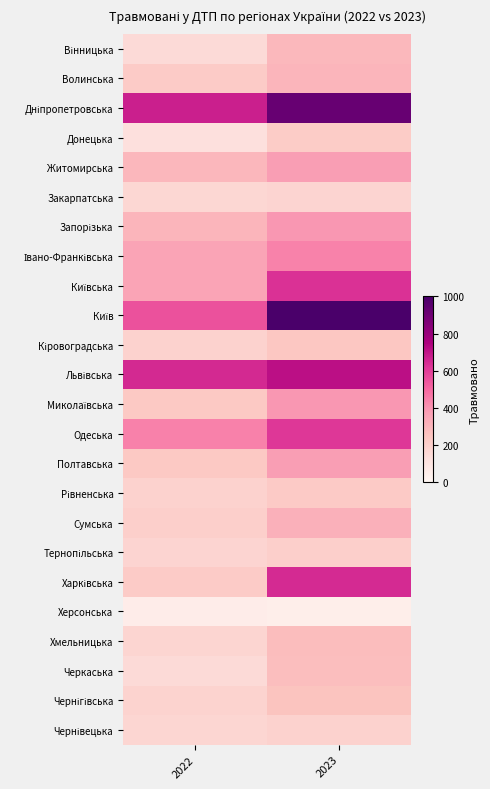

At 2023, list the series in order from largest to smallest.

Київ, Дніпропетровська, Львівська, Харківська, Київська, Одеська, Івано-Франківська, Запорізька, Миколаївська, Житомирська, Полтавська, Сумська, Волинська, Вінницька, Хмельницька, Черкаська, Чернігівська, Кіровоградська, Рівненська, Донецька, Тернопільська, Чернівецька, Закарпатська, Херсонська